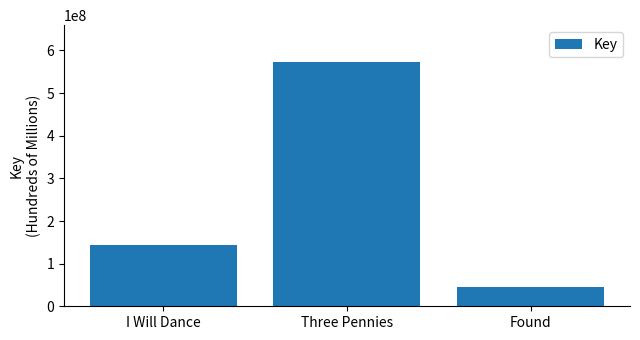

Which has a higher value, Three Pennies or Found?

Three Pennies